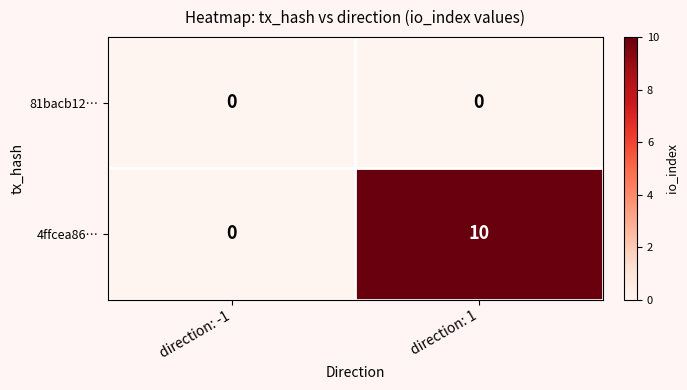

Between direction: -1 and direction: 1, which series saw the biggest shift?

4ffcea86…